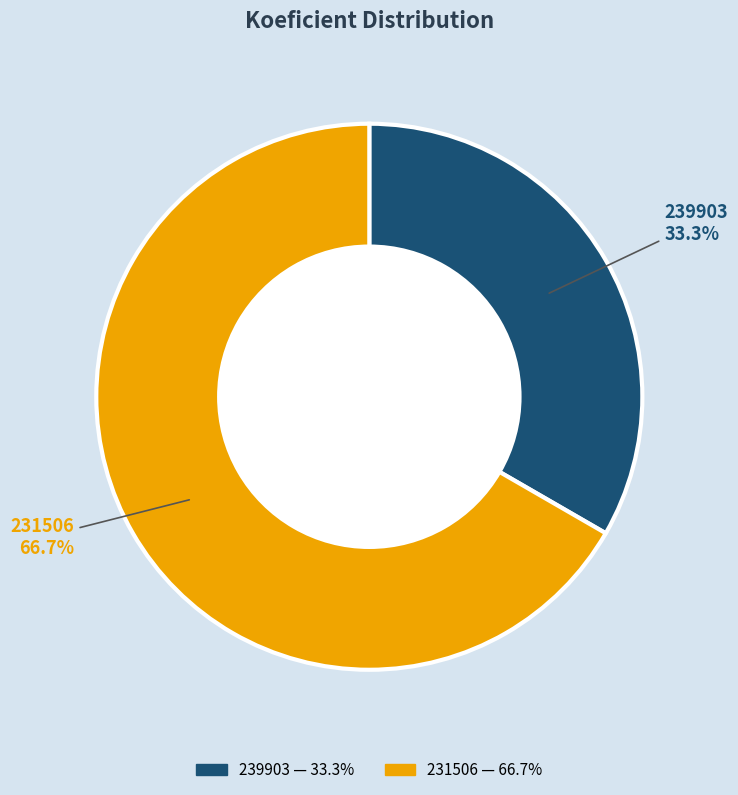

How much of the chart is everything except 239903?

66.7%